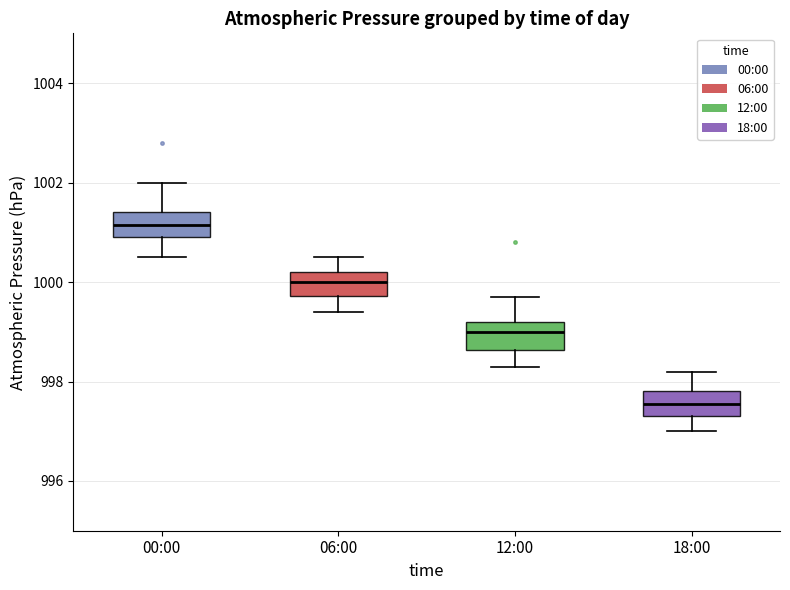

Reading left to right, read every box against the y-axis: the position of its median line, the range the box covers, and the ends of its whiskers. The values are not printed on the chart, so give them approximately, as read against the axis.

00:00: median 1001.2, box 1001.0 to 1001.4, whiskers 1000.6 to 1002.0
06:00: median 1000.0, box 999.8 to 1000.2, whiskers 999.4 to 1000.6
12:00: median 999.0, box 998.6 to 999.2, whiskers 998.4 to 999.8
18:00: median 997.6, box 997.4 to 997.8, whiskers 997.0 to 998.2